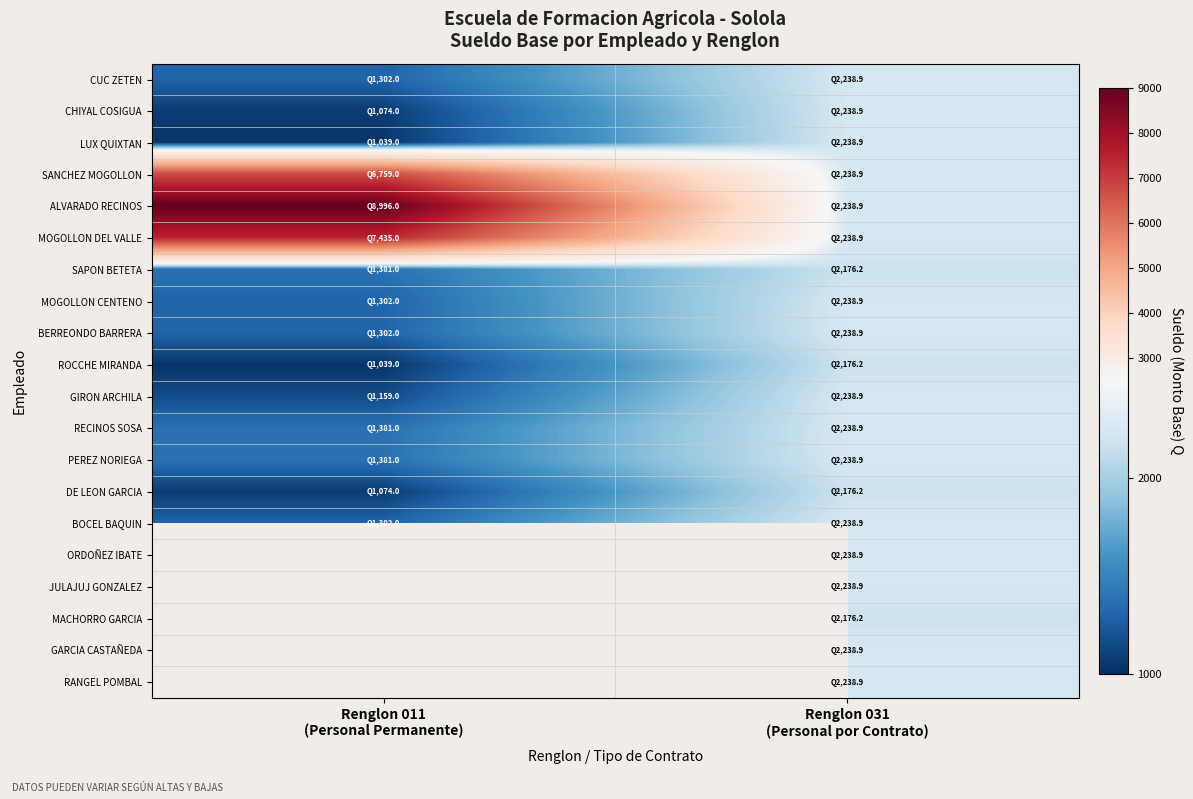

Is the value of PEREZ NORIEGA at Renglon 011 (Personal Permanente) greater than the value of BERREONDO BARRERA at Renglon 031 (Personal por Contrato)?

No